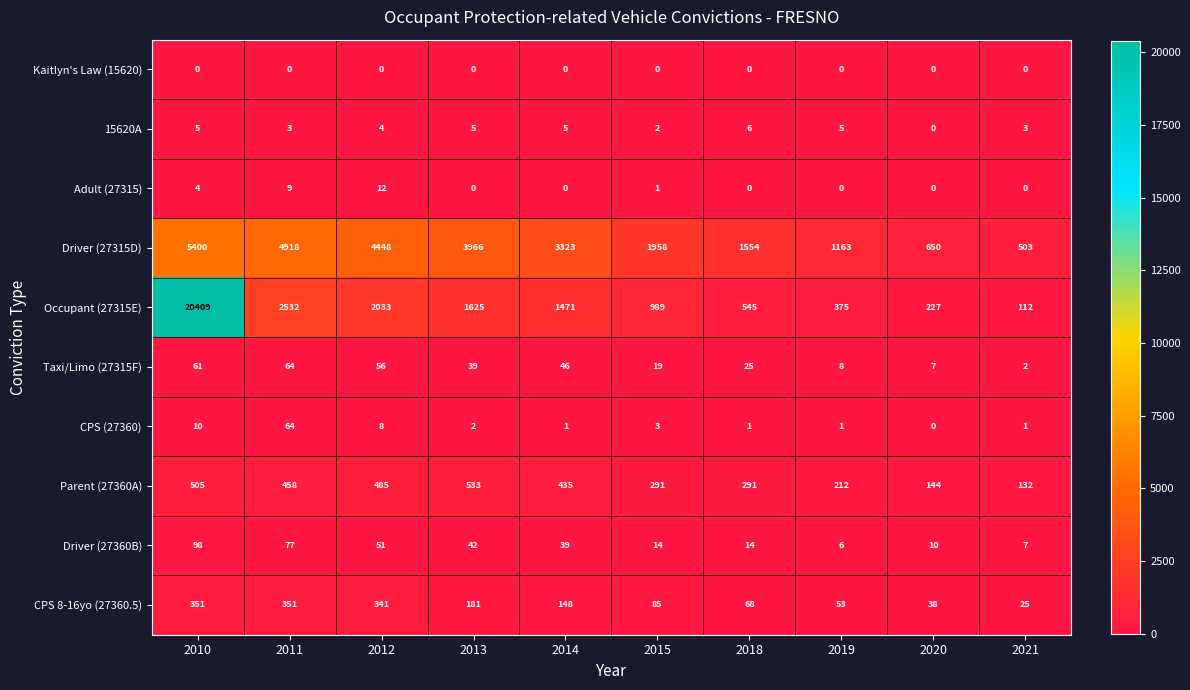

How many categories are shown in the chart?

10